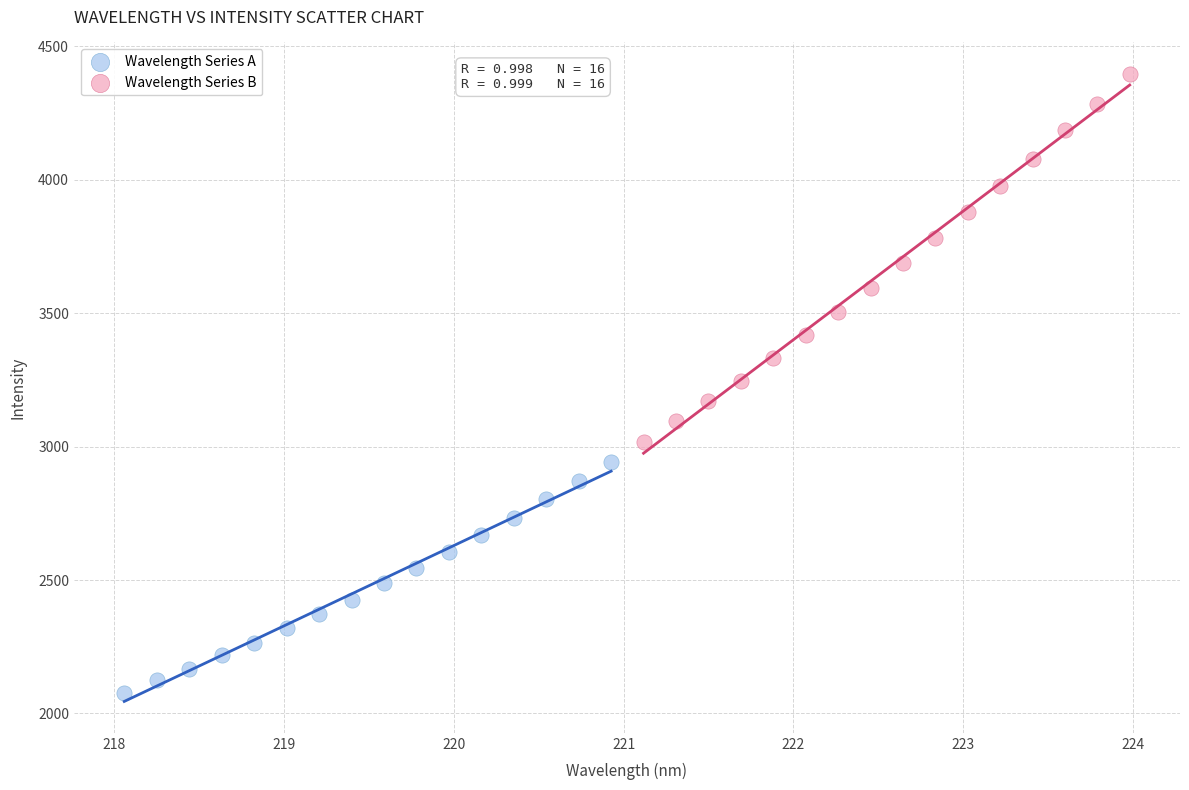

Which series reaches the maximum Y coordinate?

Wavelength Series B